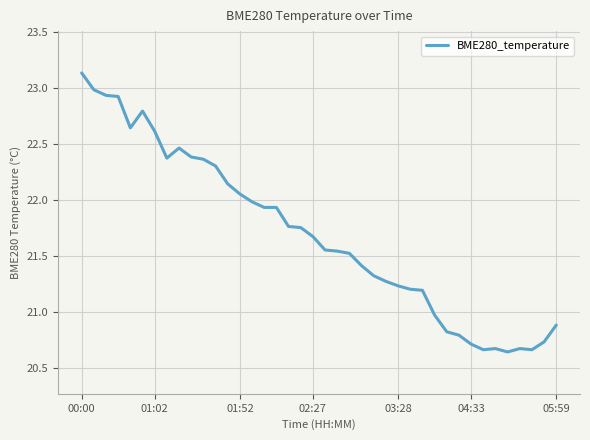

What is the difference between the maximum and minimum values?

2.5